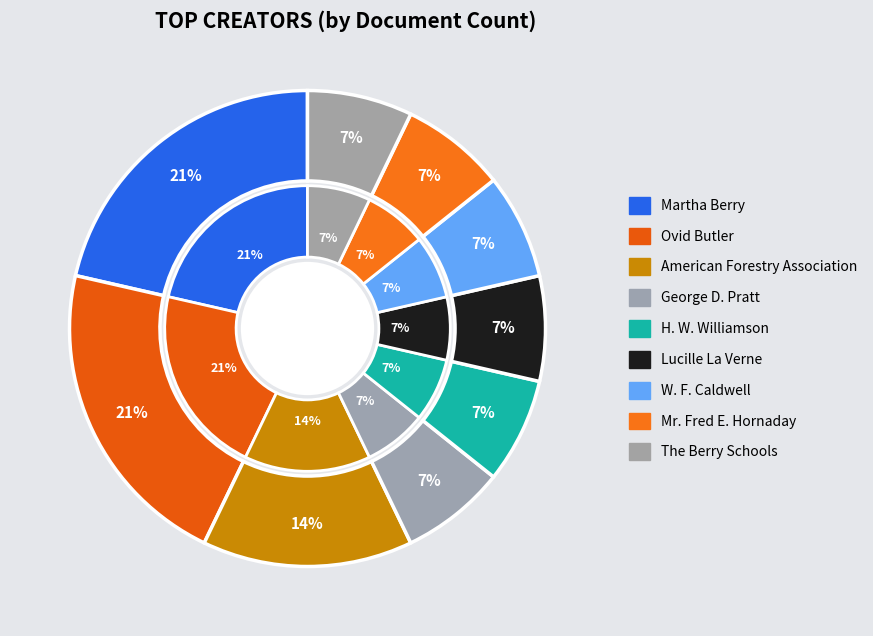

The George D. Pratt slice represents 1% of the pie. True or false?

False